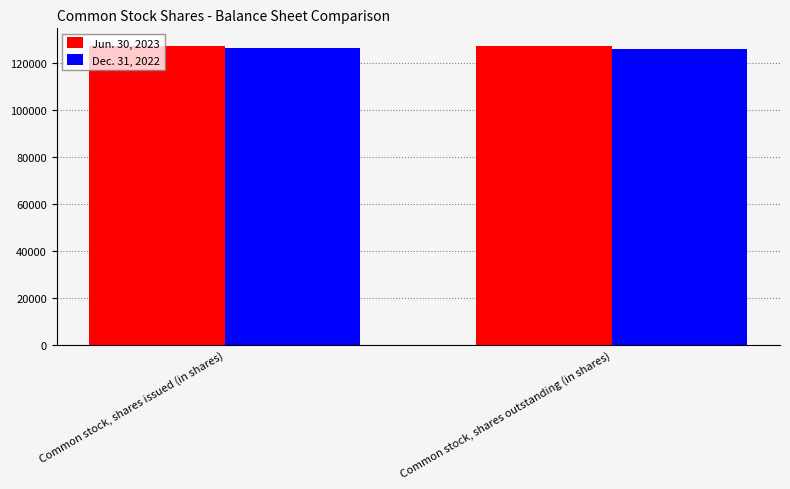

What is the highest value of the Jun. 30, 2023 series?

127459